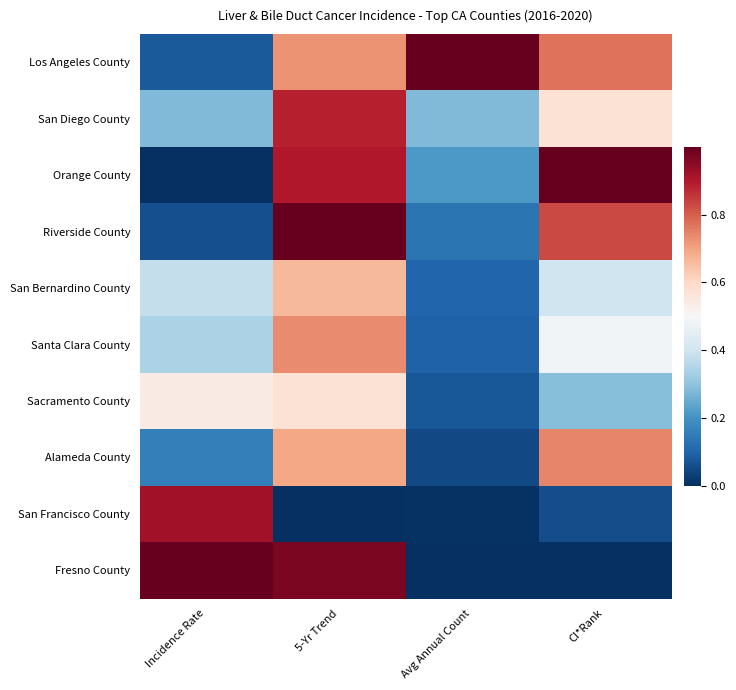

Reading right to left, list all the values displayed in this chart.

Los Angeles County: CI*Rank=0.8	Avg Annual Count=1.0	5-Yr Trend=0.7	Incidence Rate=0.1
San Diego County: CI*Rank=0.6	Avg Annual Count=0.3	5-Yr Trend=0.9	Incidence Rate=0.3
Orange County: CI*Rank=1.0	Avg Annual Count=0.2	5-Yr Trend=0.9	Incidence Rate=0.0
Riverside County: CI*Rank=0.8	Avg Annual Count=0.1	5-Yr Trend=1.0	Incidence Rate=0.1
San Bernardino County: CI*Rank=0.4	Avg Annual Count=0.1	5-Yr Trend=0.7	Incidence Rate=0.4
Santa Clara County: CI*Rank=0.5	Avg Annual Count=0.1	5-Yr Trend=0.7	Incidence Rate=0.3
Sacramento County: CI*Rank=0.3	Avg Annual Count=0.1	5-Yr Trend=0.6	Incidence Rate=0.5
Alameda County: CI*Rank=0.7	Avg Annual Count=0.0	5-Yr Trend=0.7	Incidence Rate=0.2
San Francisco County: CI*Rank=0.1	Avg Annual Count=0.0	5-Yr Trend=0.0	Incidence Rate=0.9
Fresno County: CI*Rank=0.0	Avg Annual Count=0.0	5-Yr Trend=1.0	Incidence Rate=1.0